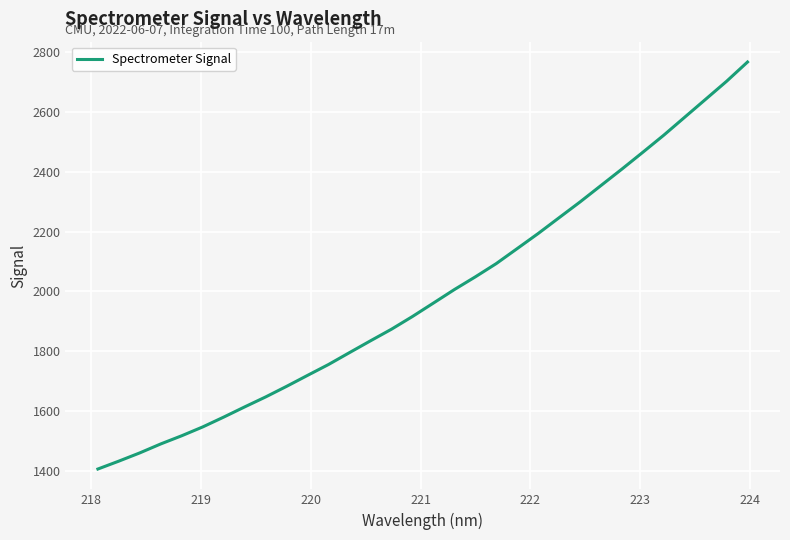

What is the greatest value displayed?

2767.6